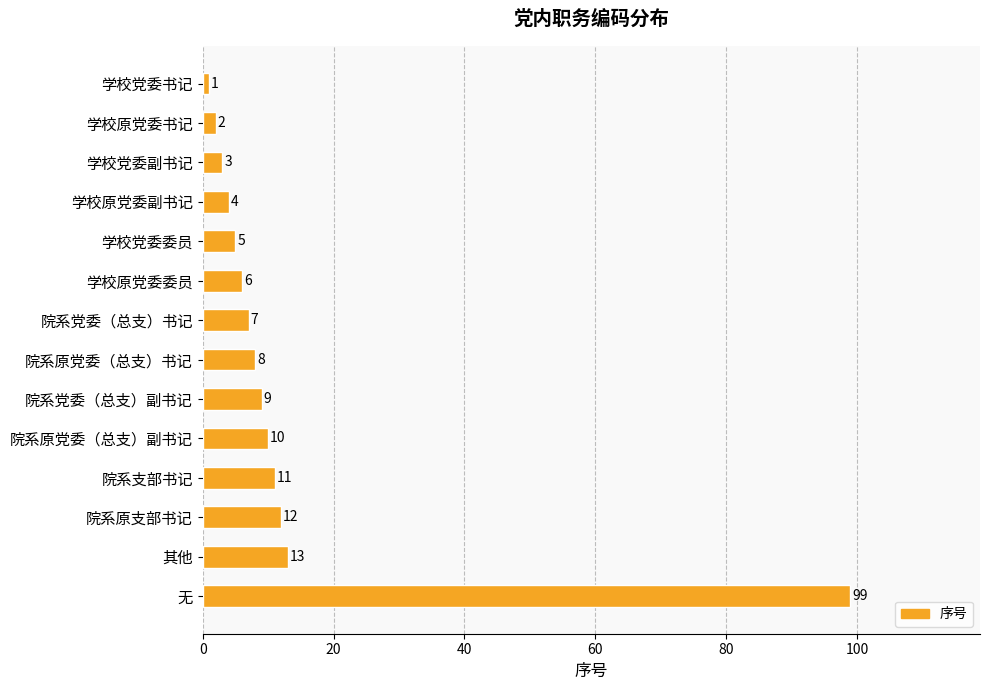

What is the change in value from 学校党委书记 to 学校党委副书记?

+2